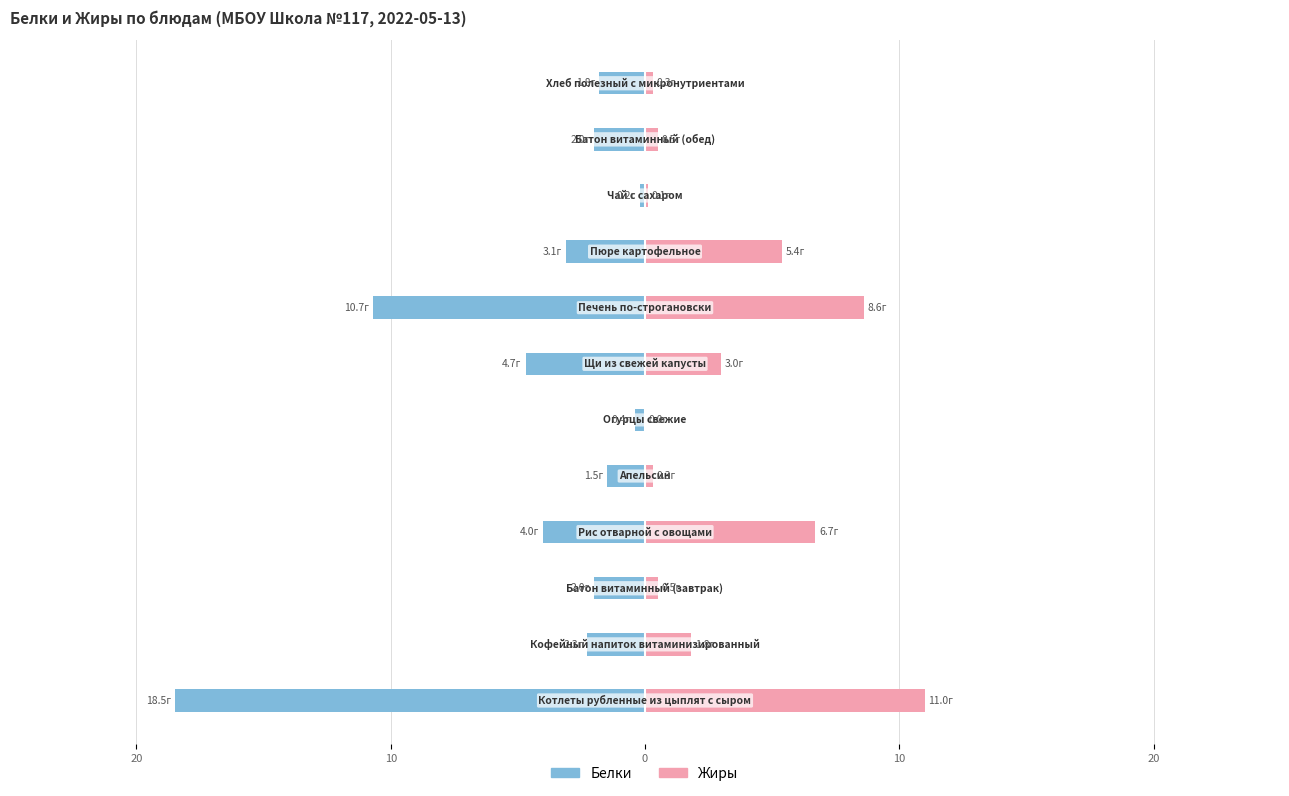

Is it true that Жиры equals 0.0 at 20?

True